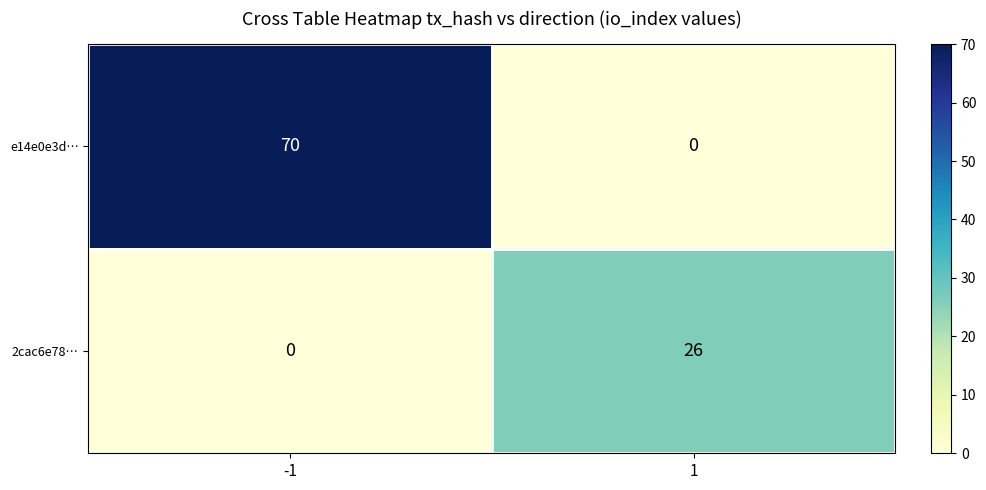

The e14e0e3d… series shows 25 at 1. True or false?

False